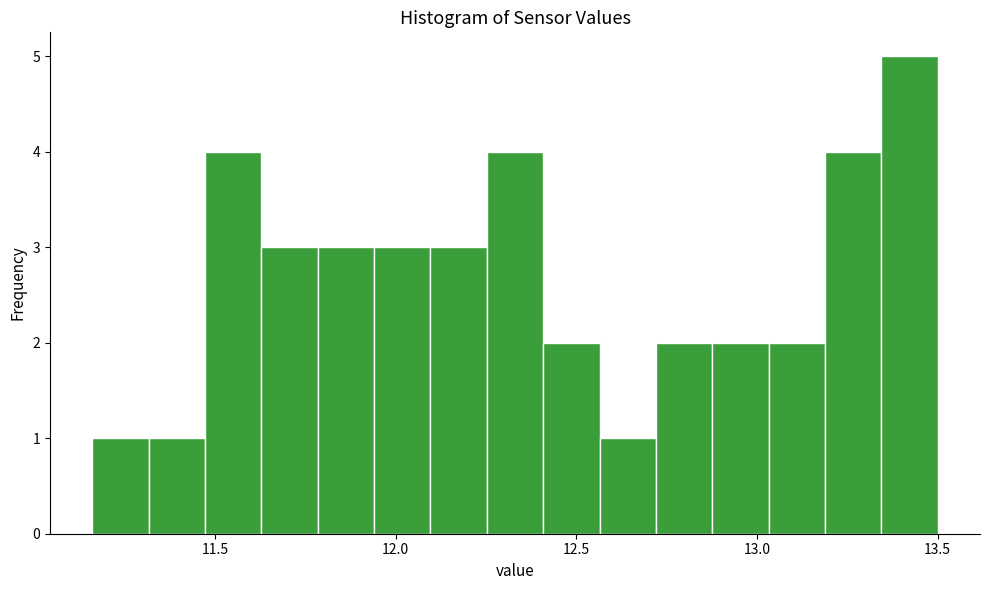

Around what value on the x-axis is the tallest bar? Give the approximate position of its centre, as read against the axis.

13.40